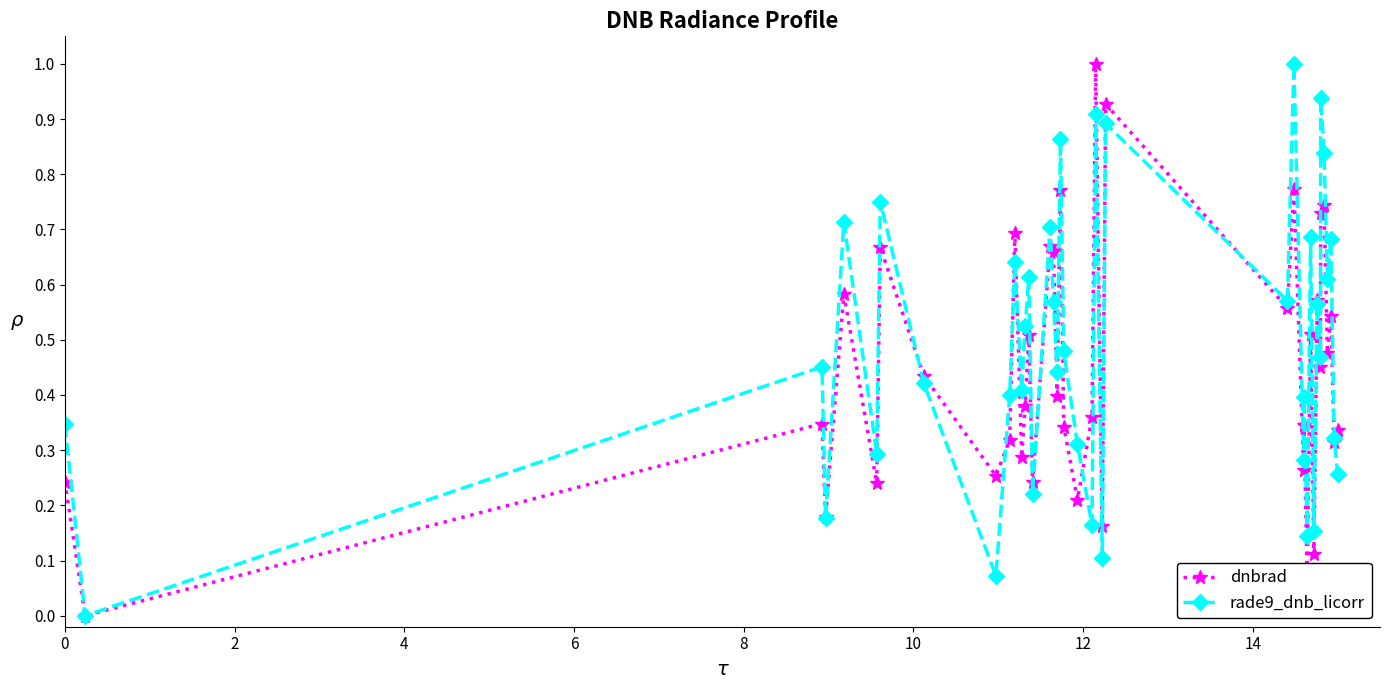

How many interior local peaks does the dnbrad series have?

15